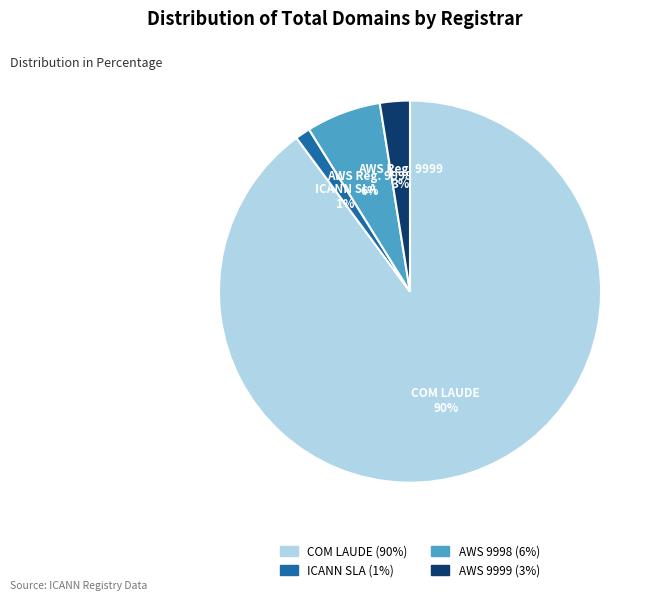

To the nearest percent, what is the average slice percentage?

25%